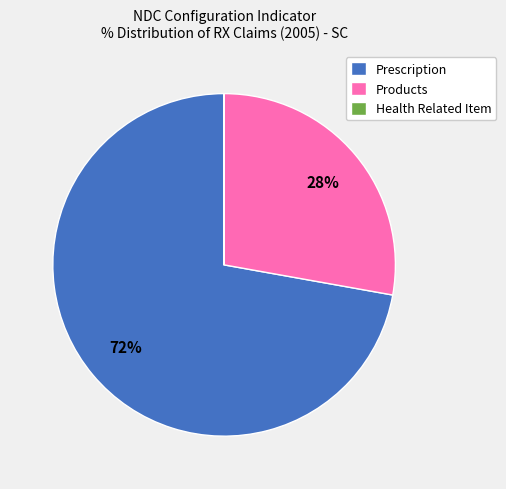

To the nearest percent, what is the difference between the largest and smallest slice percentages?

72%